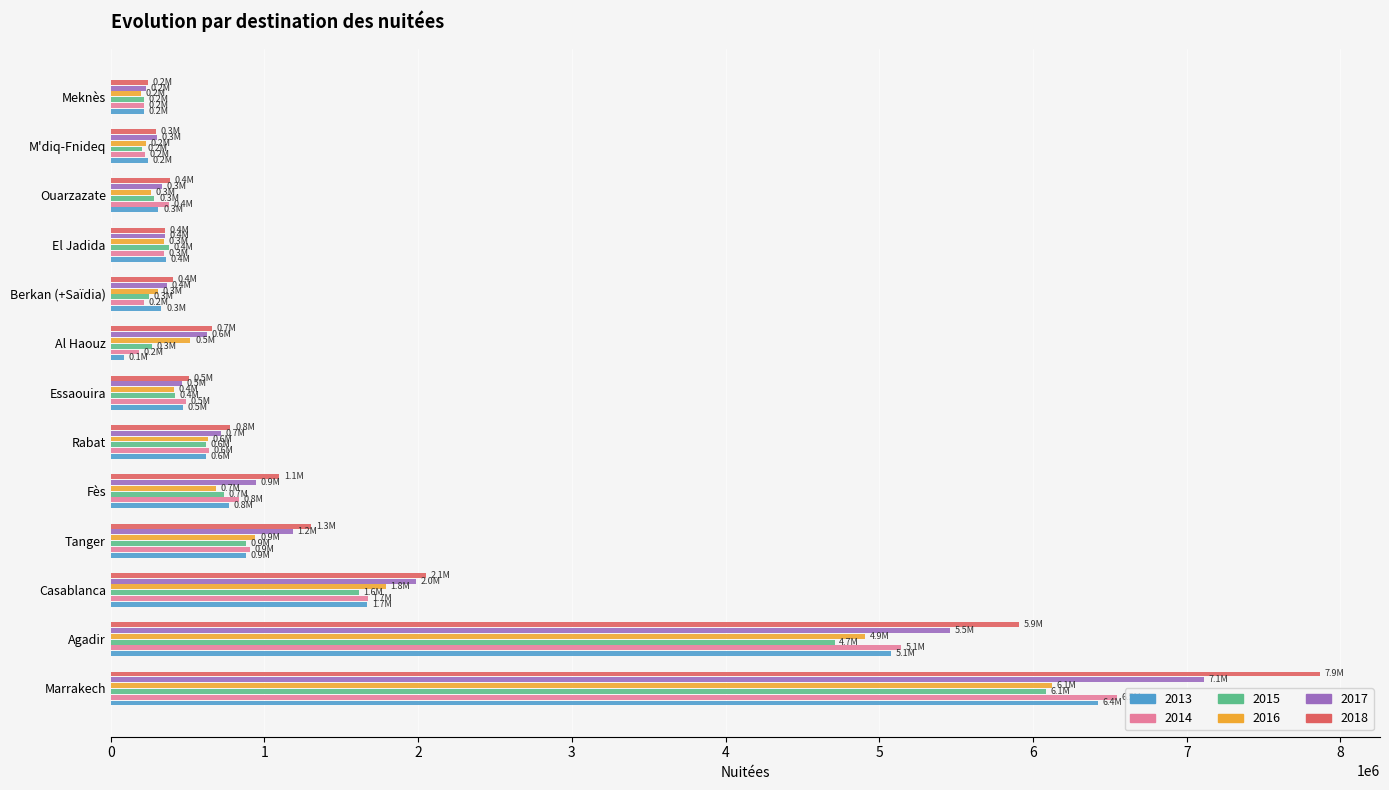

What value does the 2014 series have at M'diq-Fnideq?

220703